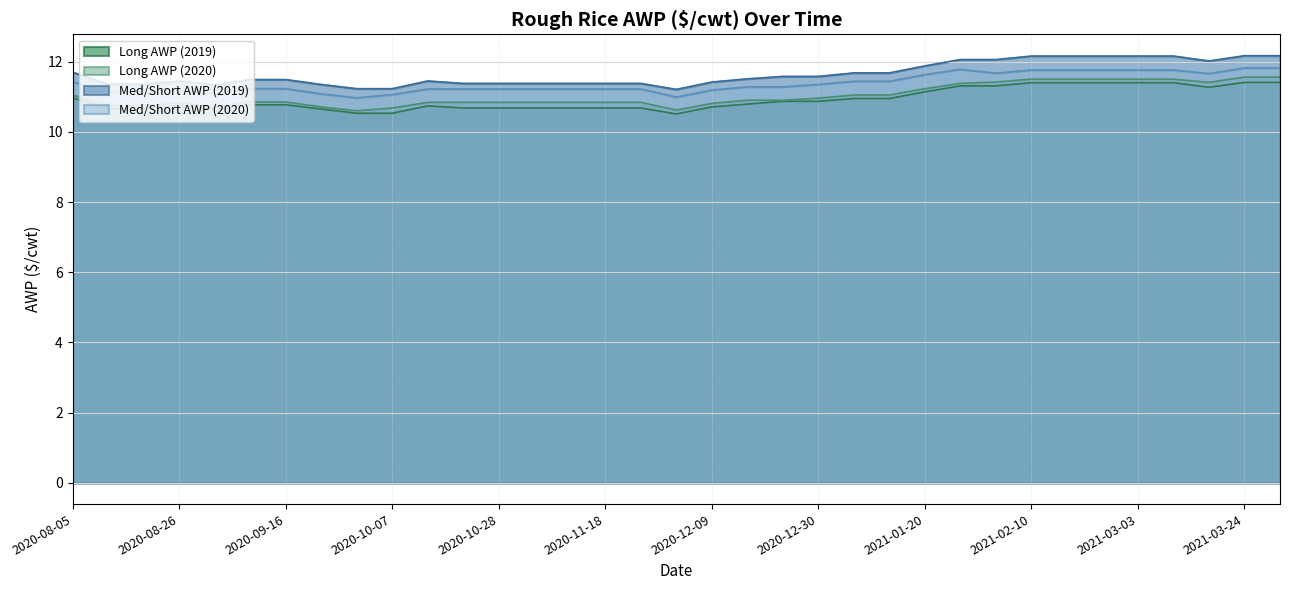

At which category does Long AWP (2020) reach its first local peak?

2020-08-26